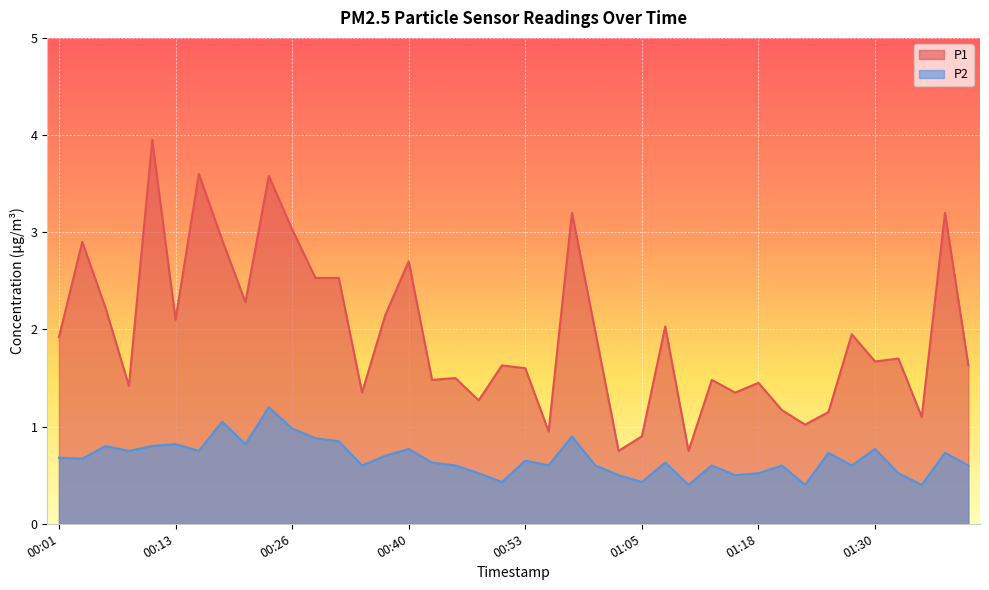

Where is P1 nearest to the value 2?

01:01